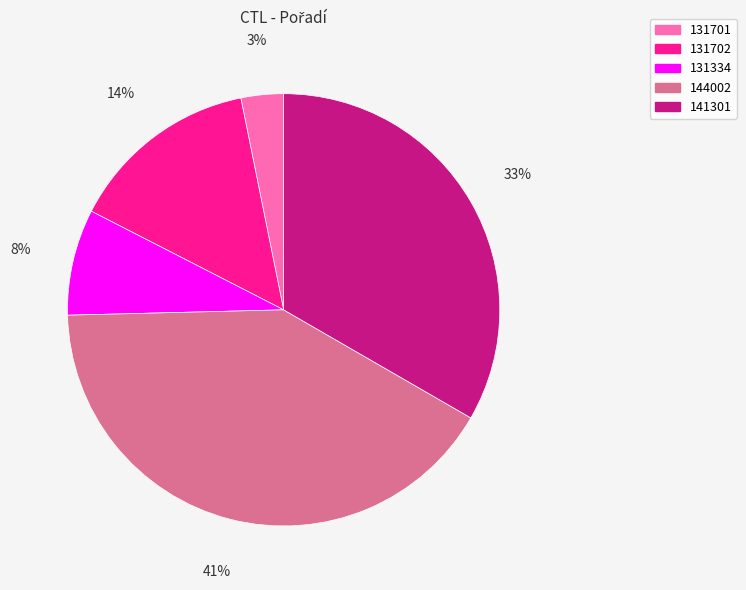

What is the ratio of the value at 141301 to the value at 144002?

0.8